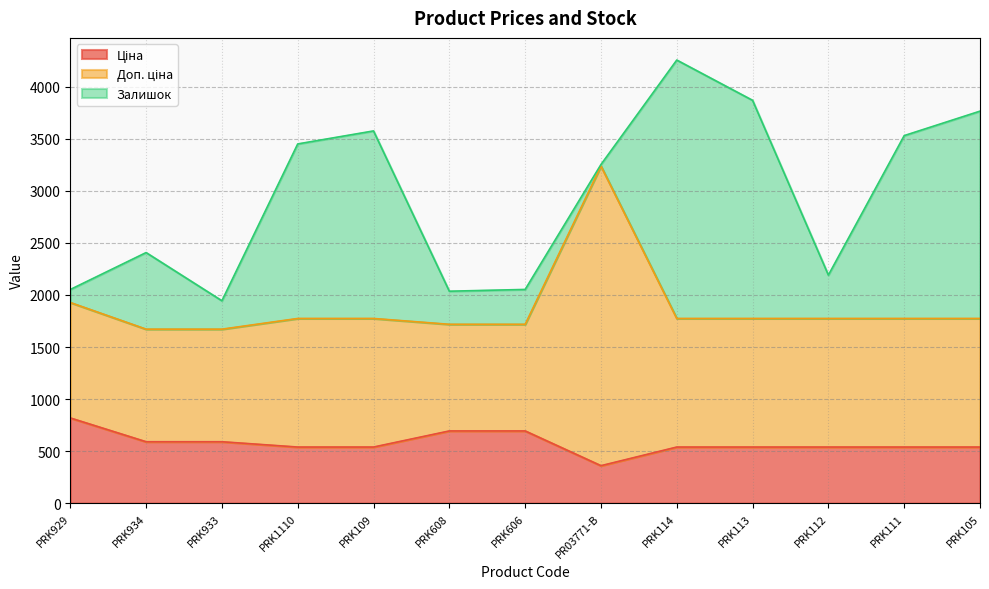

What is the total value across all series at PRK933?

1944.6